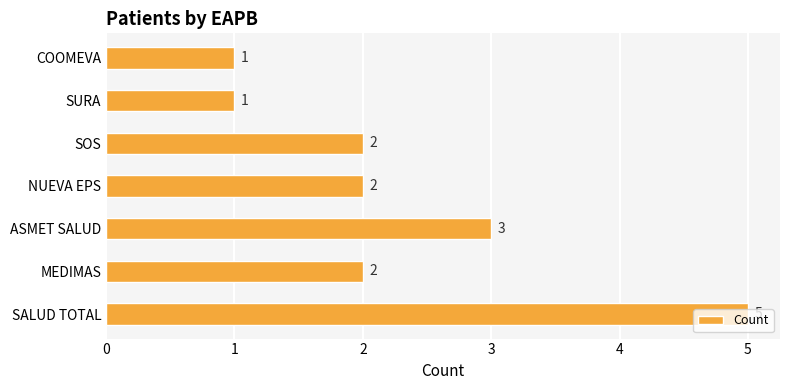

Approximately how many times larger is the value at NUEVA EPS compared to SOS?

1.0